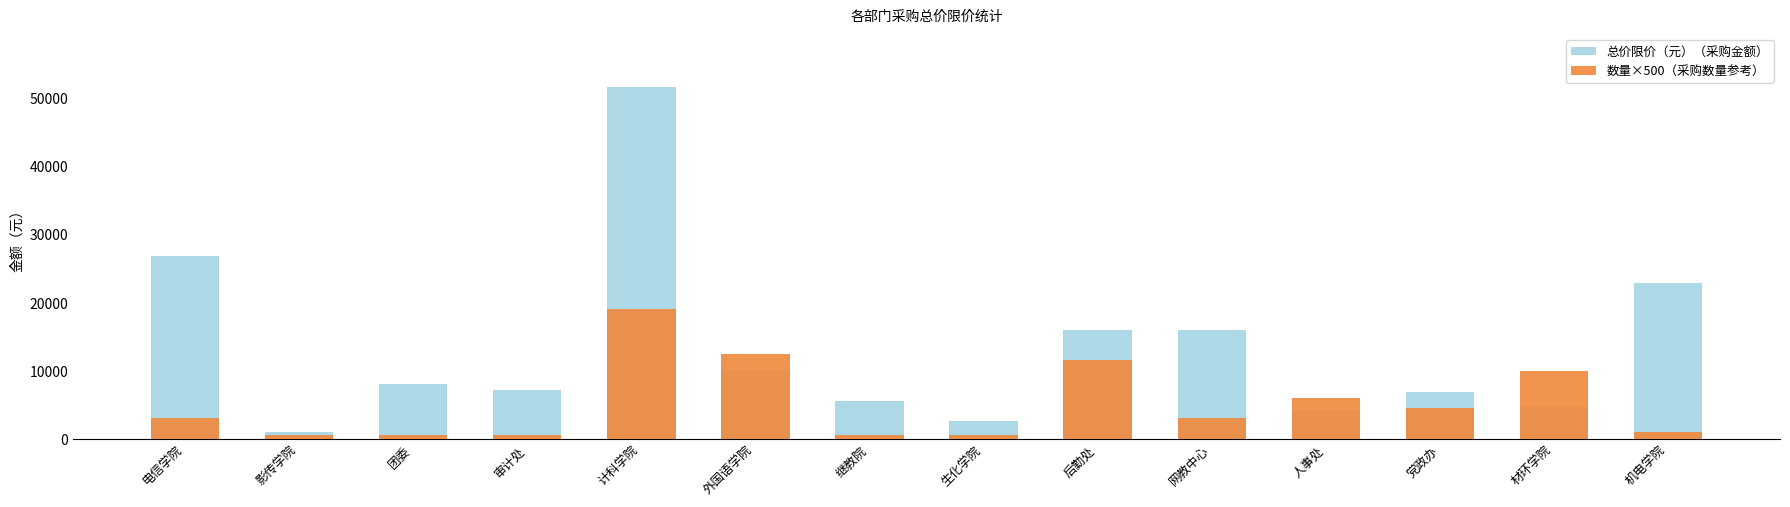

How many groups of bars are there?

14